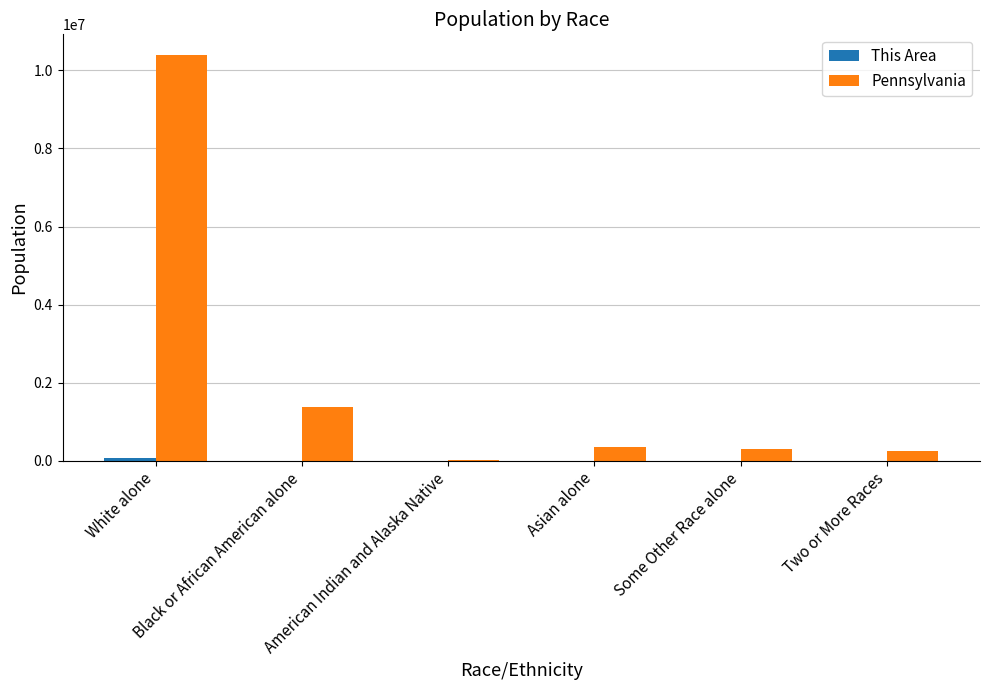

How many categories are shown in the chart?

6